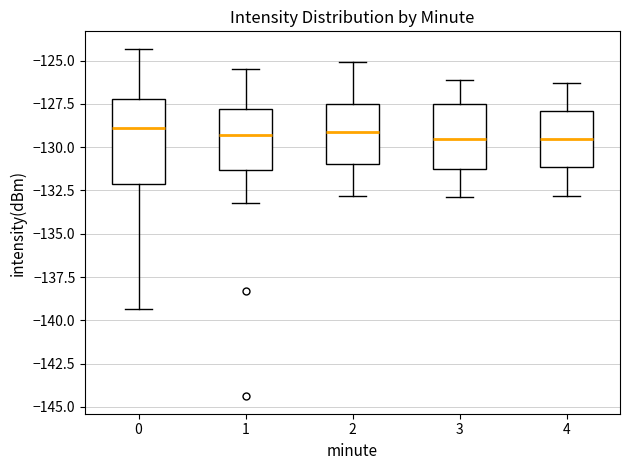

Comparing the boxes themselves (not the whiskers), which one is the tallest?

0